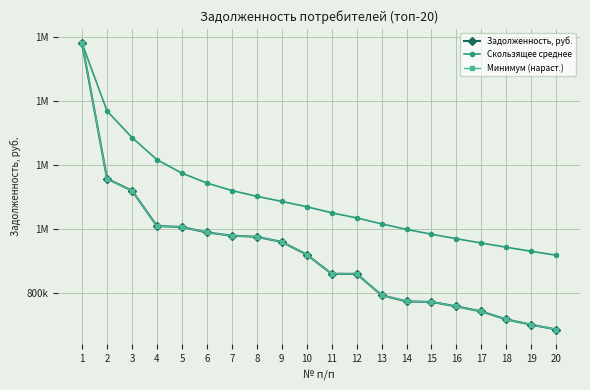

Does the chart have visible grid lines?

Yes